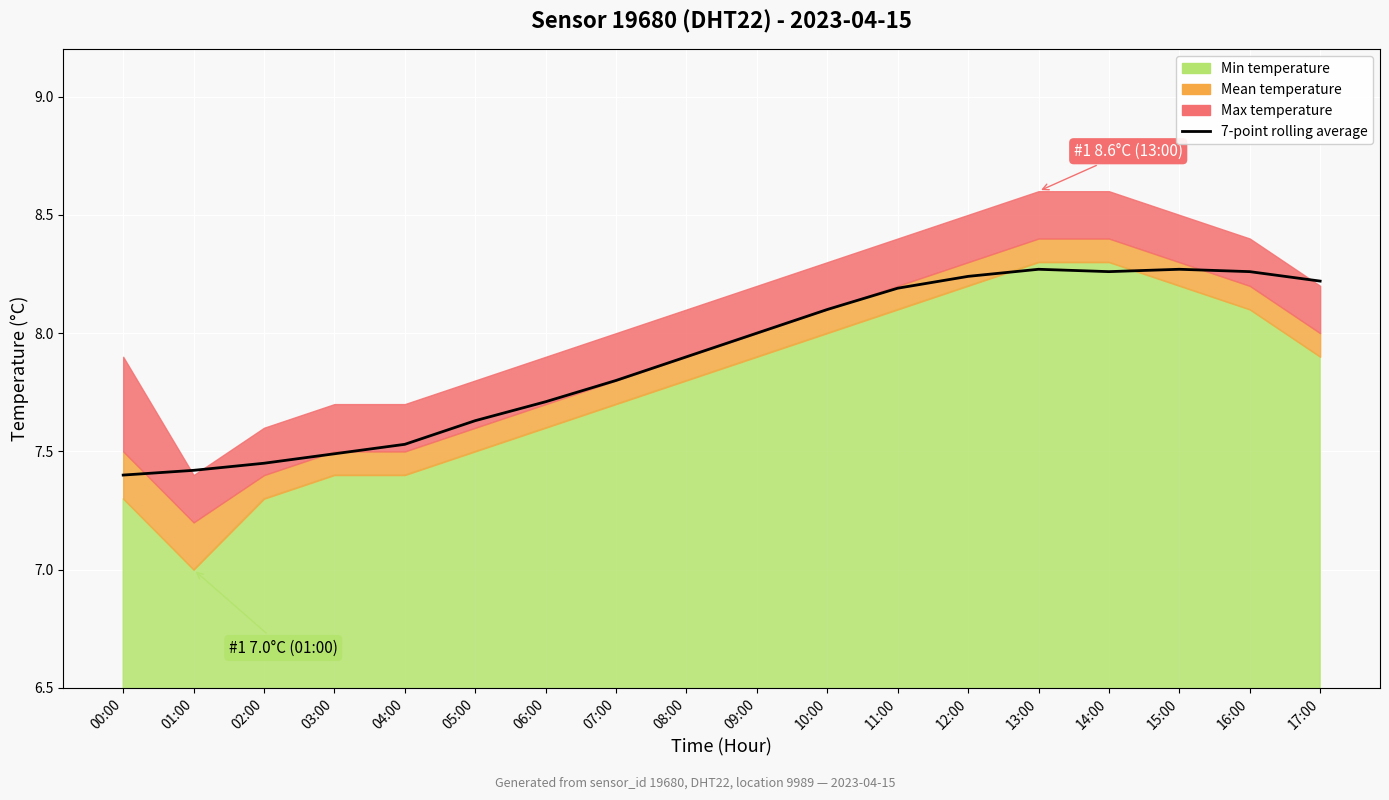

Reading left to right, list all the values displayed in this chart.

7.4	7.4	7.5	7.5	7.5	7.6	7.7	7.8	7.9	8.0	8.1	8.2	8.2	8.3	8.3	8.3	8.3	8.2